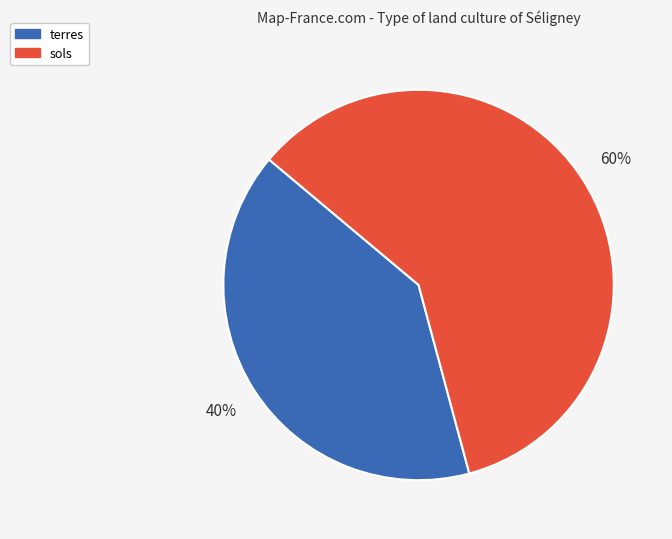

The sols slice represents 60% of the pie. True or false?

True